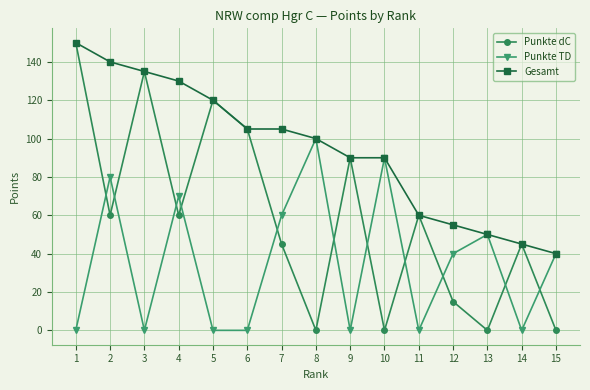

Which category has the lowest value in the Gesamt series?

15